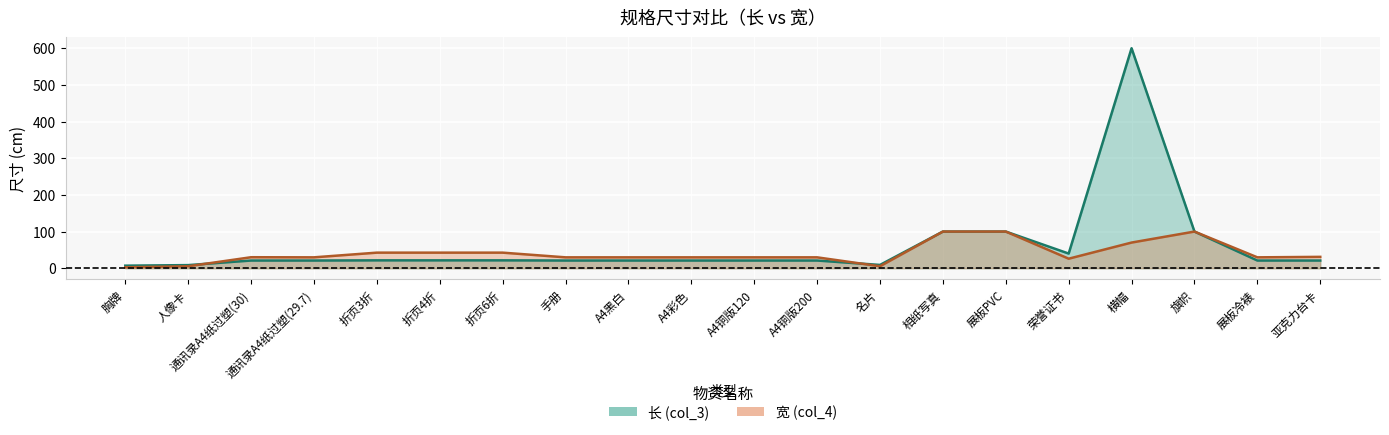

Does the chart display data point markers on the line(s)?

No